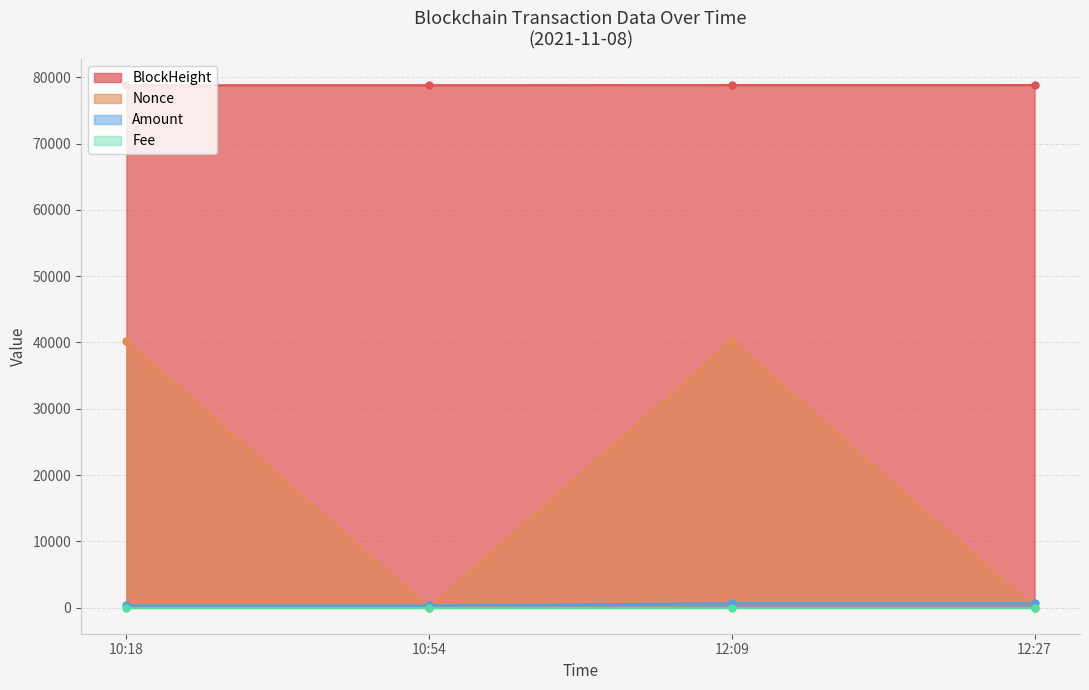

How many intersections are there between Nonce and Amount?

3